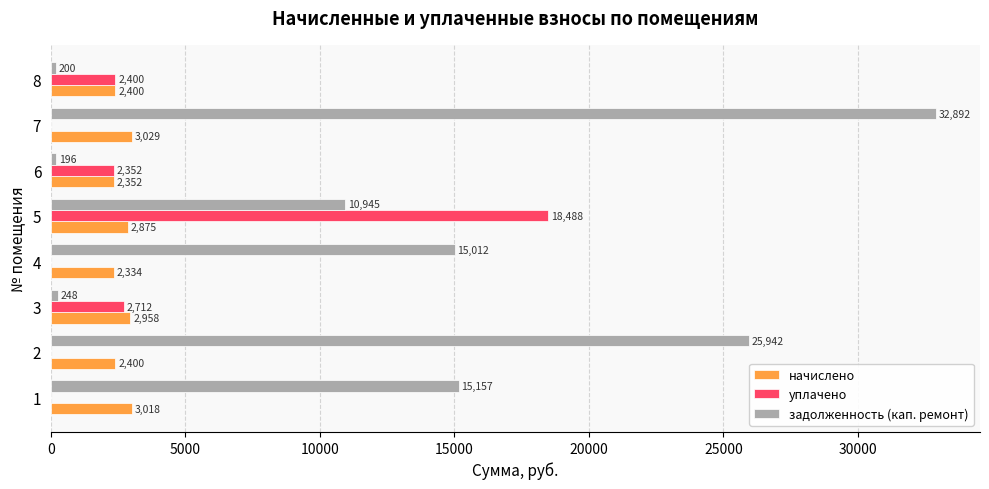

At which label is уплачено closest to 9243?

3